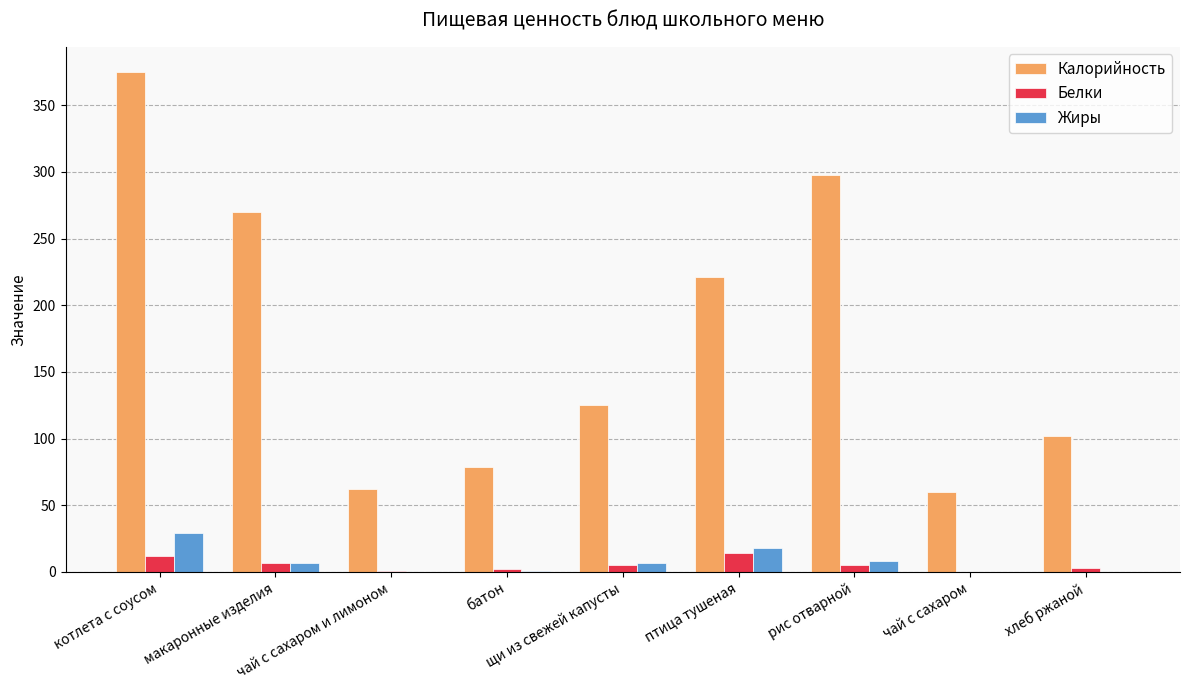

What are all the series names shown in the legend?

Калорийность, Белки, Жиры